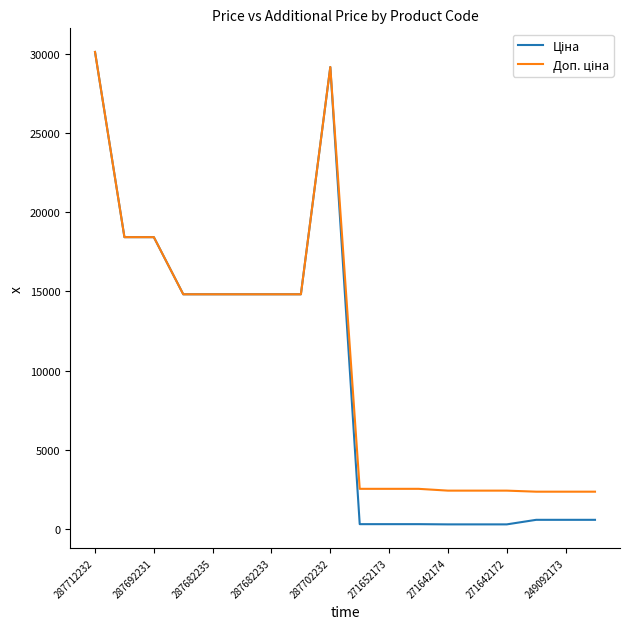

What is the maximum value shown in the chart?

30102.8